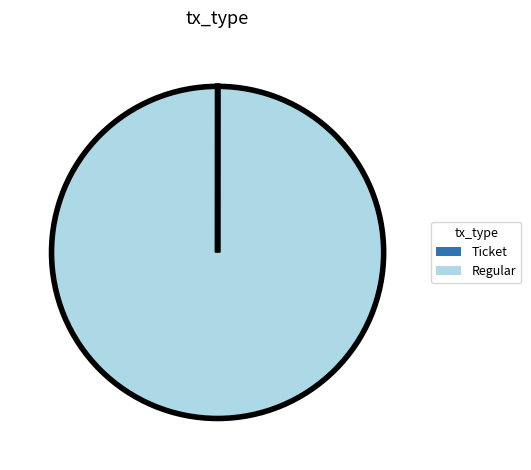

Which category accounts for the majority?

Regular